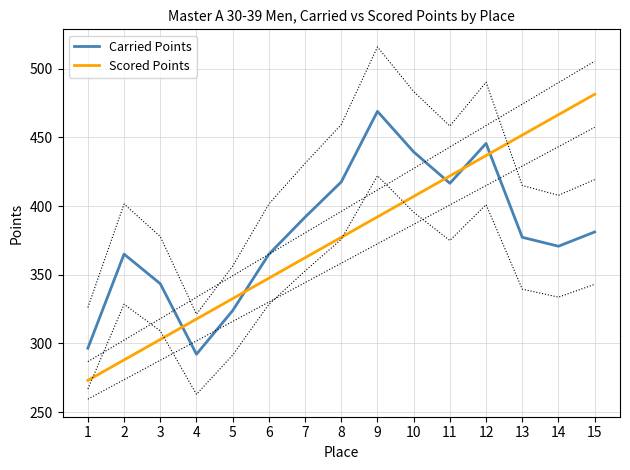

Where do Scored Points and Carried Points first cross each other?

3 and 4